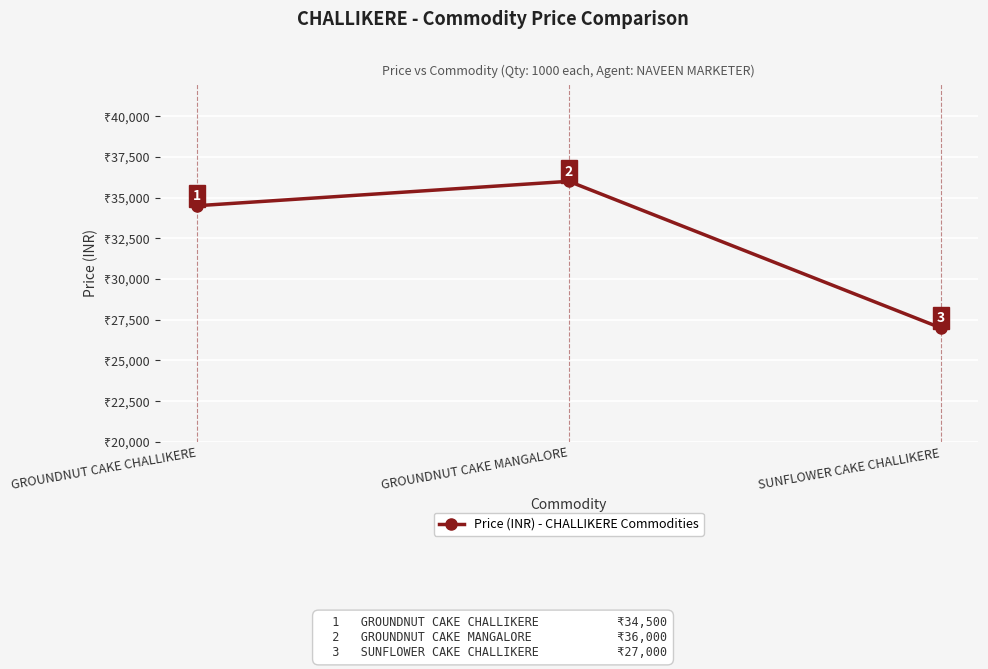

What is the change in value from GROUNDNUT CAKE MANGALORE to SUNFLOWER CAKE CHALLIKERE?

-9000